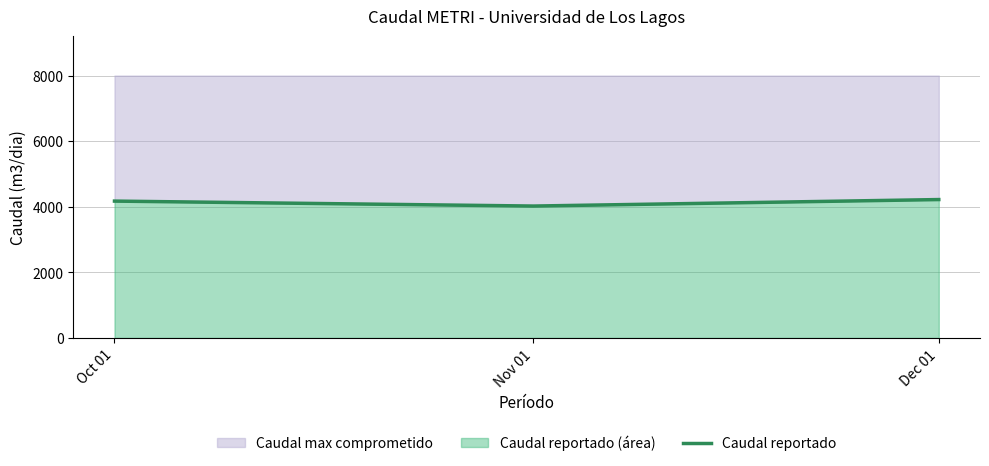

Reading right to left, extract all data points from this chart.

Dec 01=4219.2	Nov 01=4021.2	Oct 01=4172.4